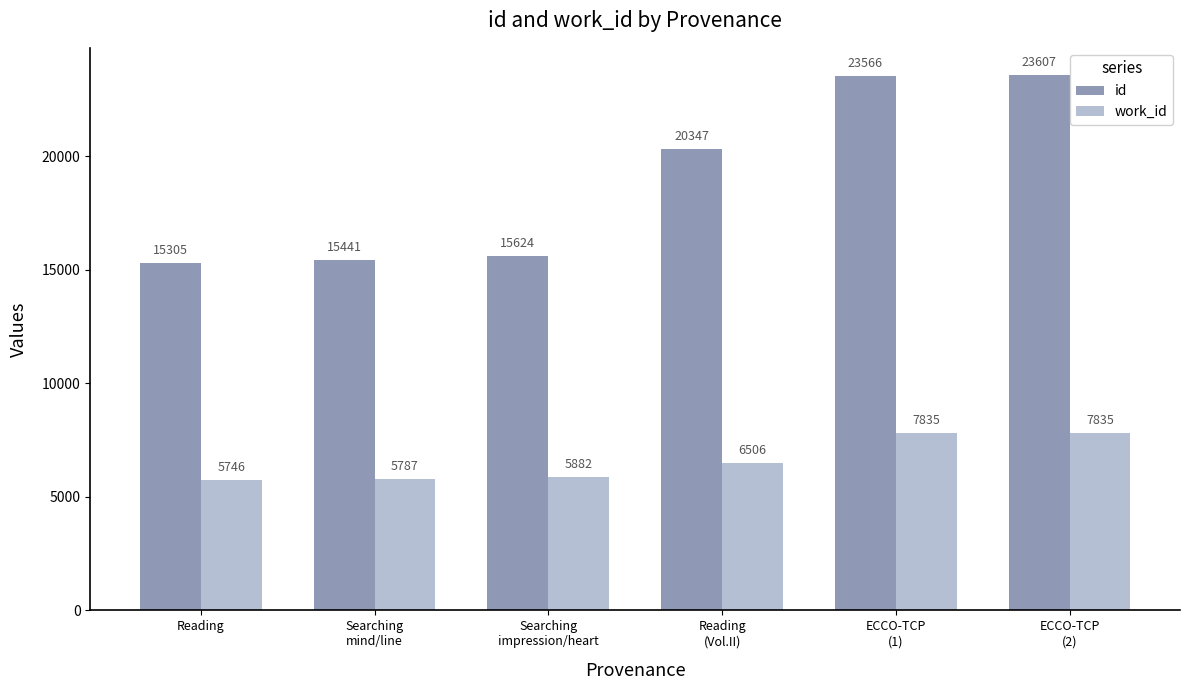

What is the approximate value of work_id at Reading?

5746